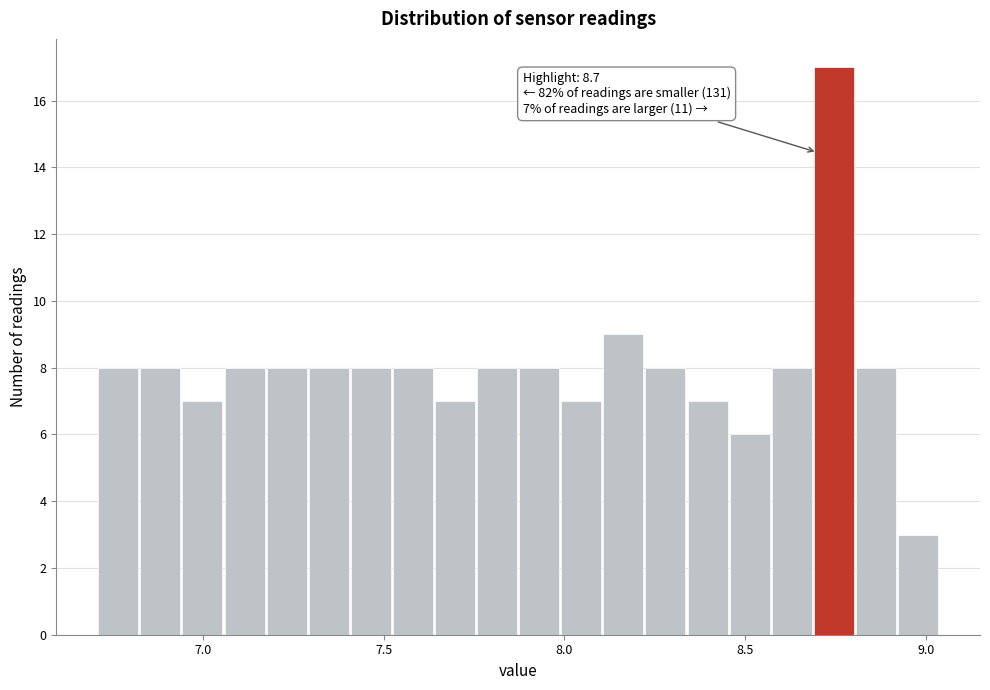

Around what value on the x-axis is the tallest bar? Give the approximate position of its centre, as read against the axis.

8.75